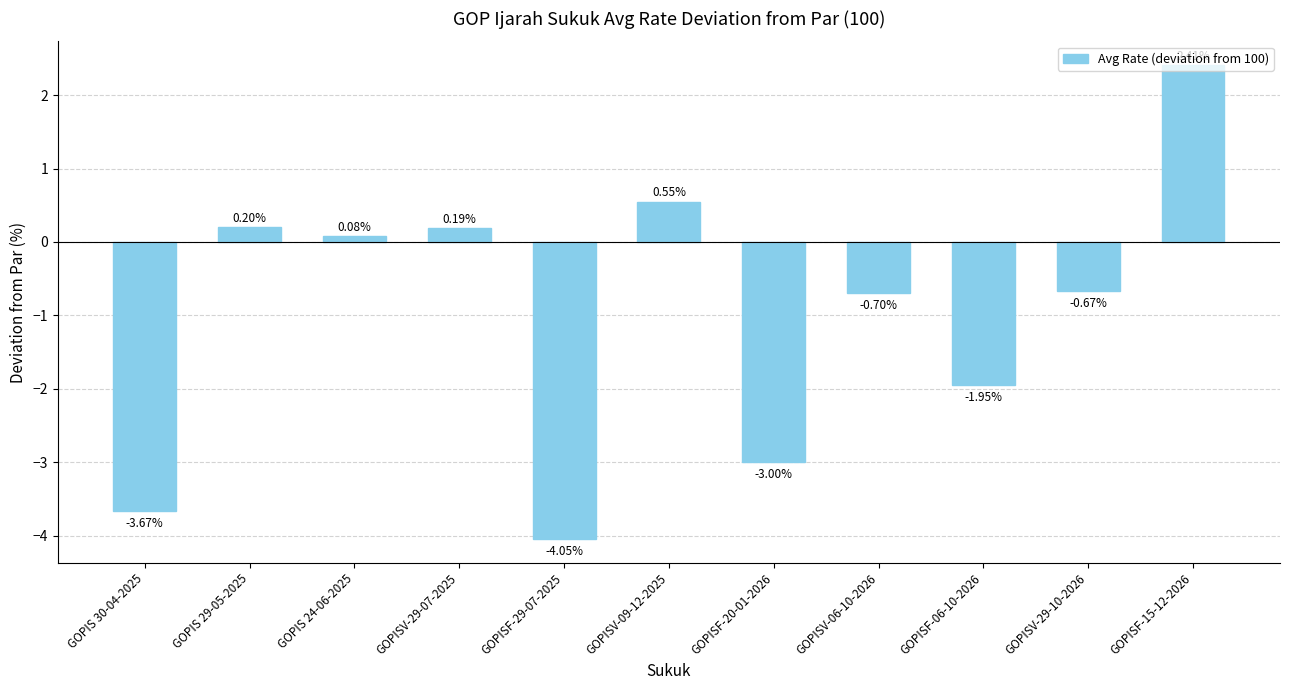

Is it true that the value at GOPIS 30-04-2025 is -5.6?

False